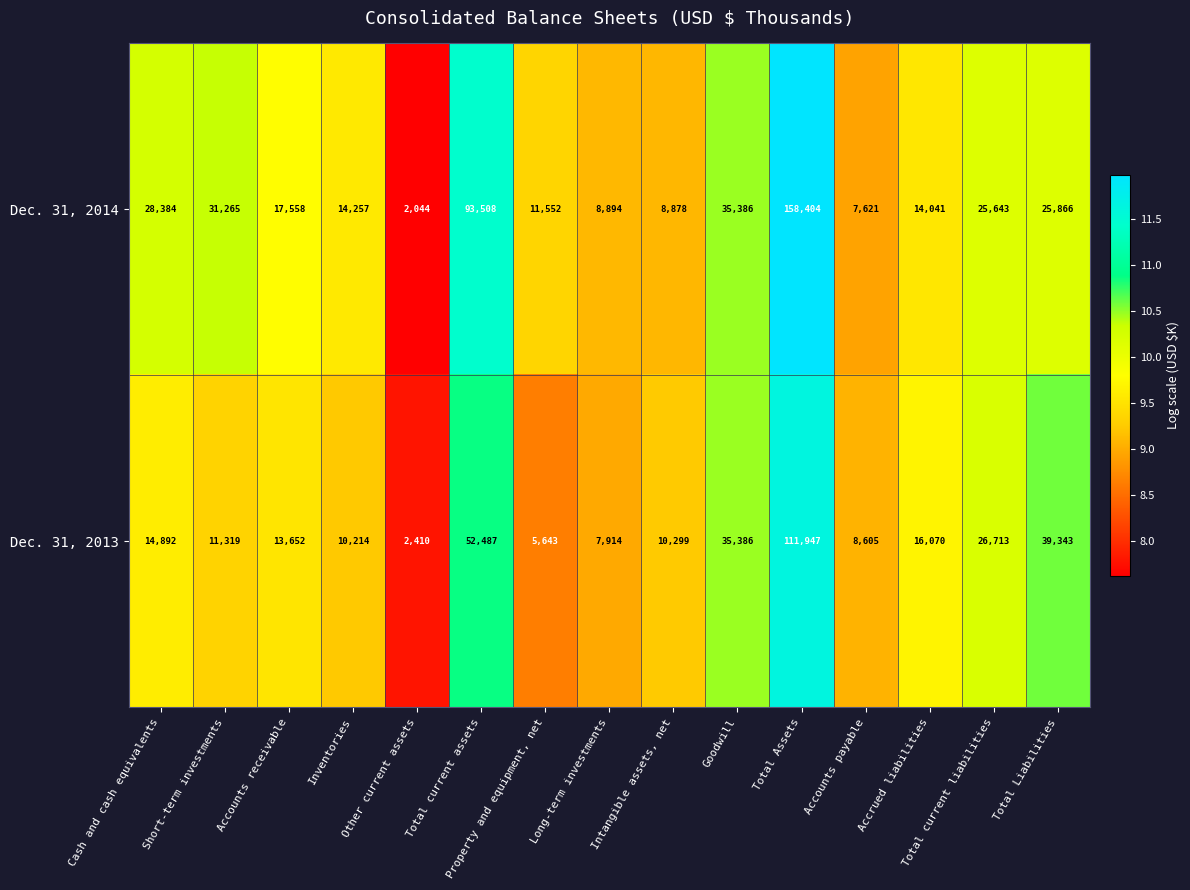

At which category is the sum across all series the highest?

Total Assets